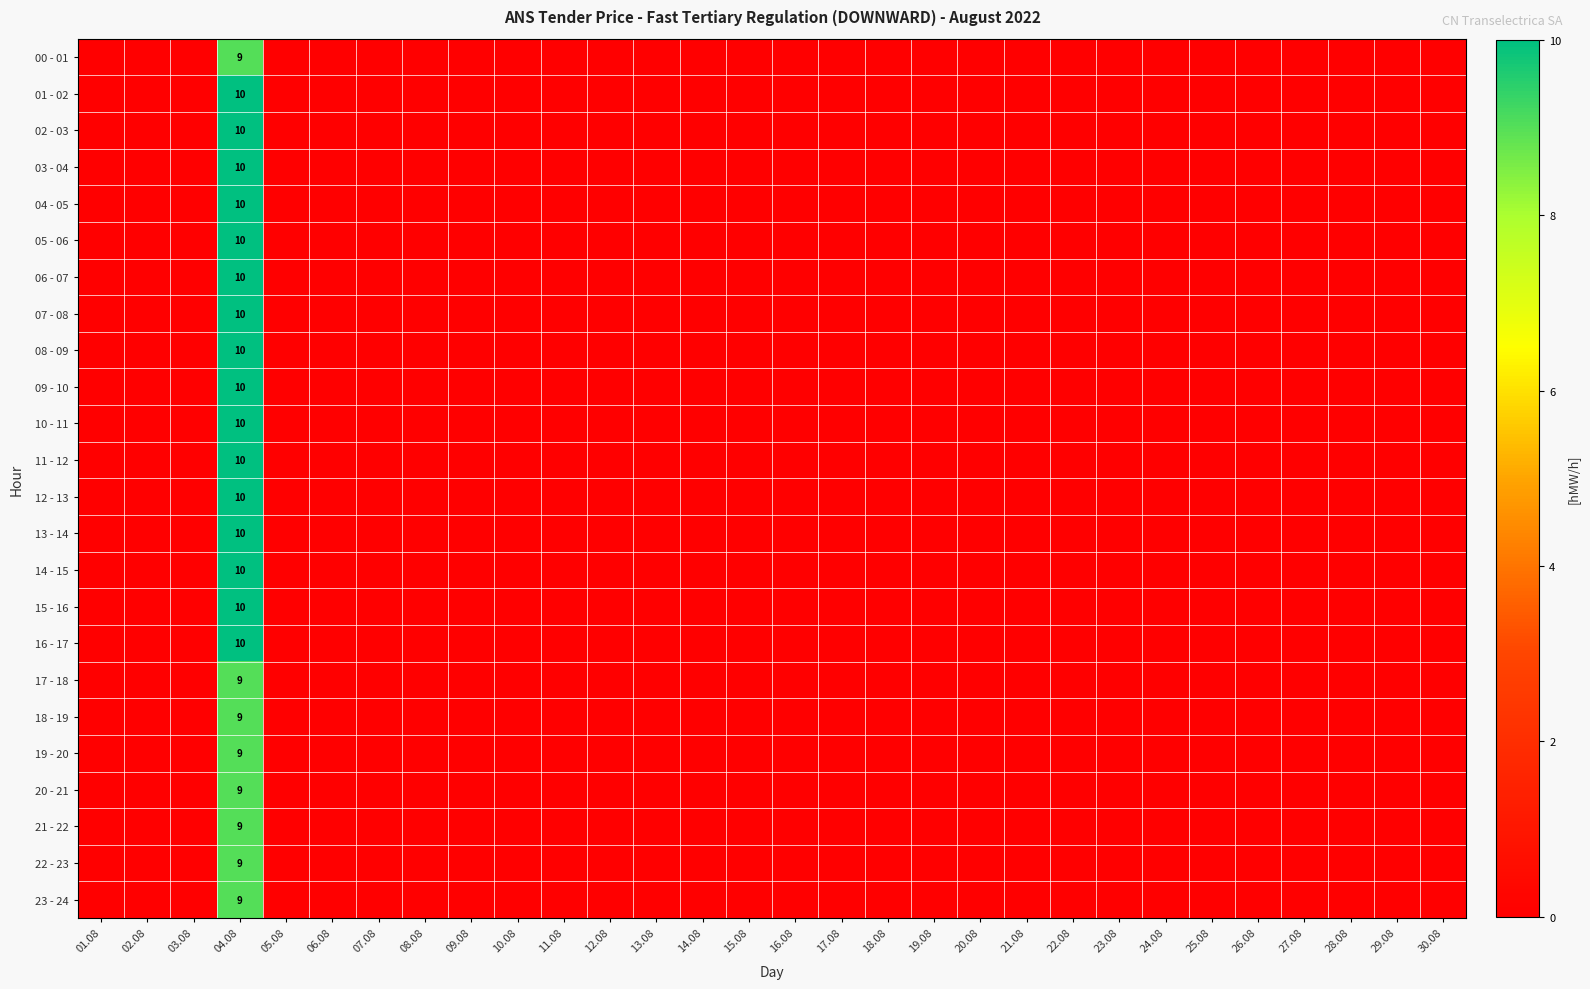

Where is 16 - 17 nearest to the value 5?

01.08